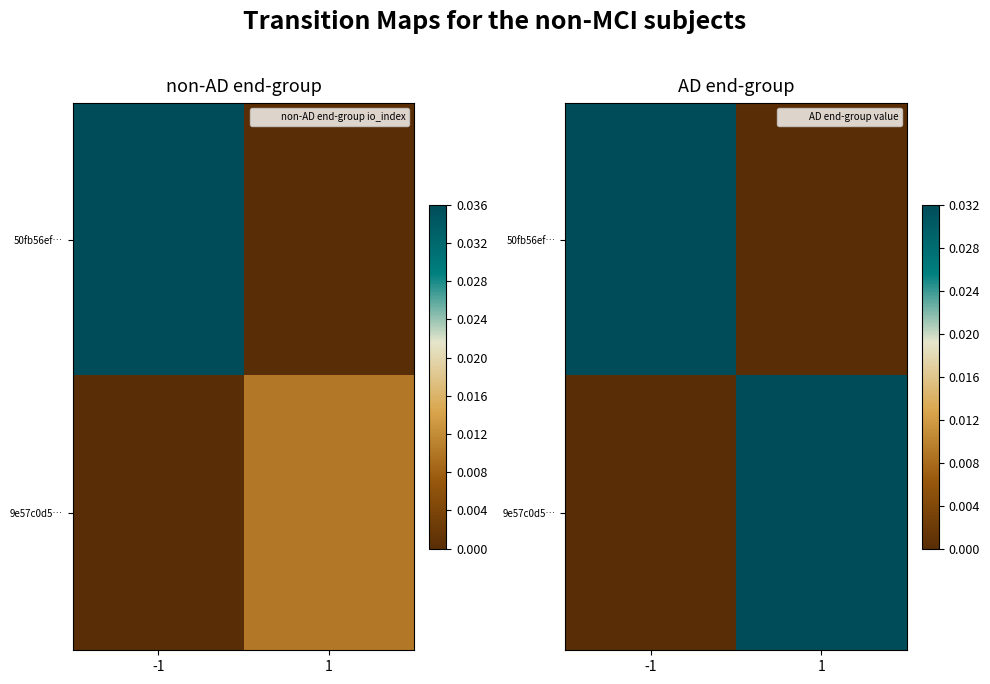

The value of 9e57c0d5… at -1 is -0.0. True or false?

False